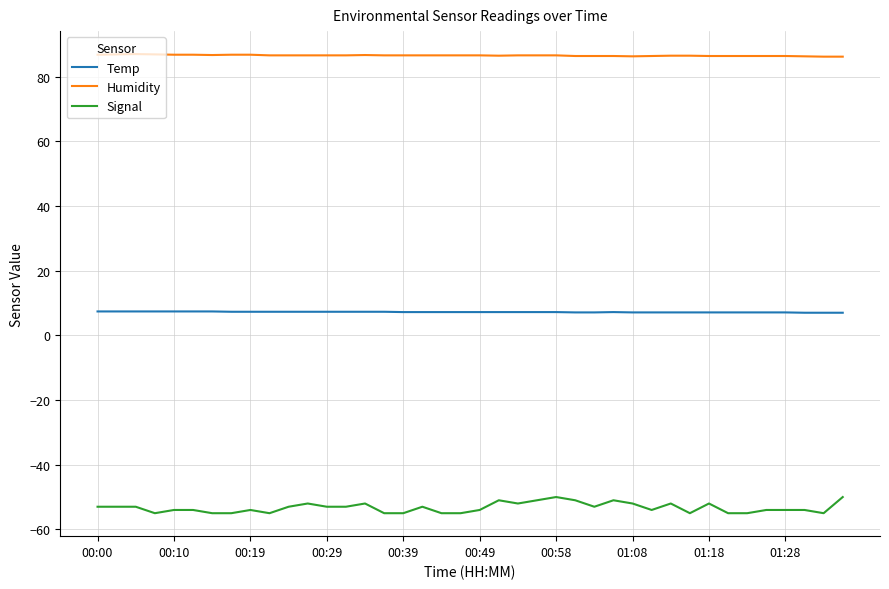

Which series has the largest total across all categories?

Humidity